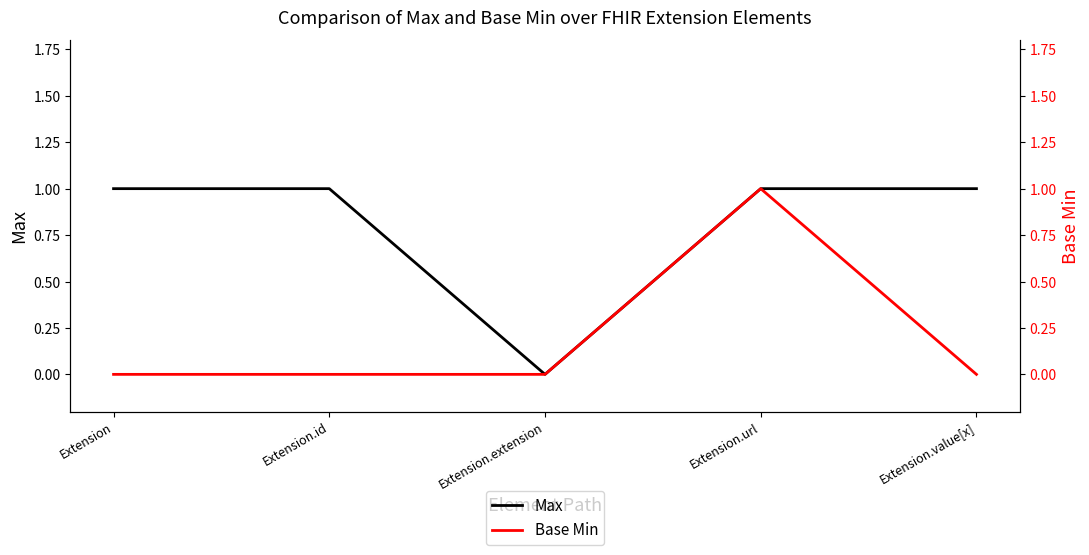

Does the chart display data point markers on the line(s)?

No